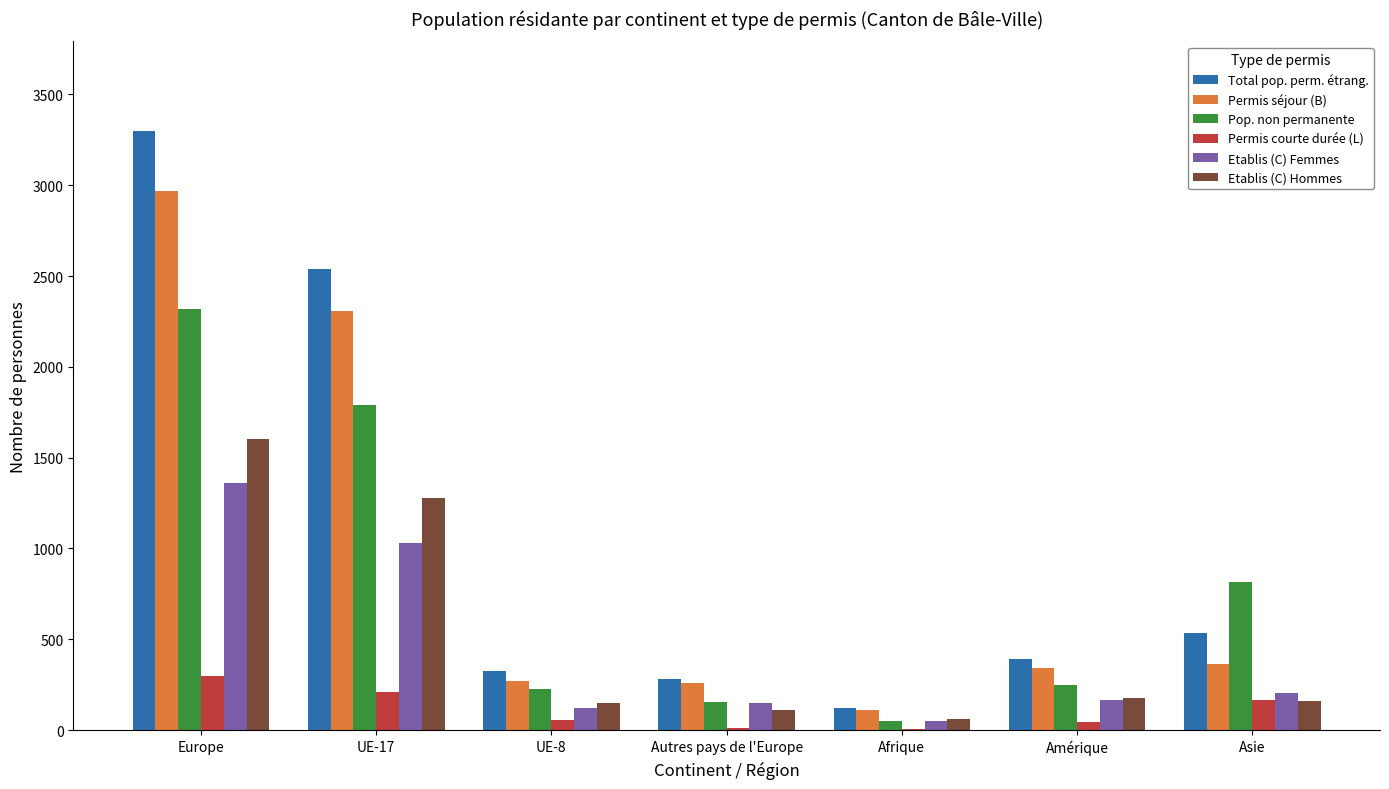

Where is Permis courte durée (L) nearest to the value 150?

Asie